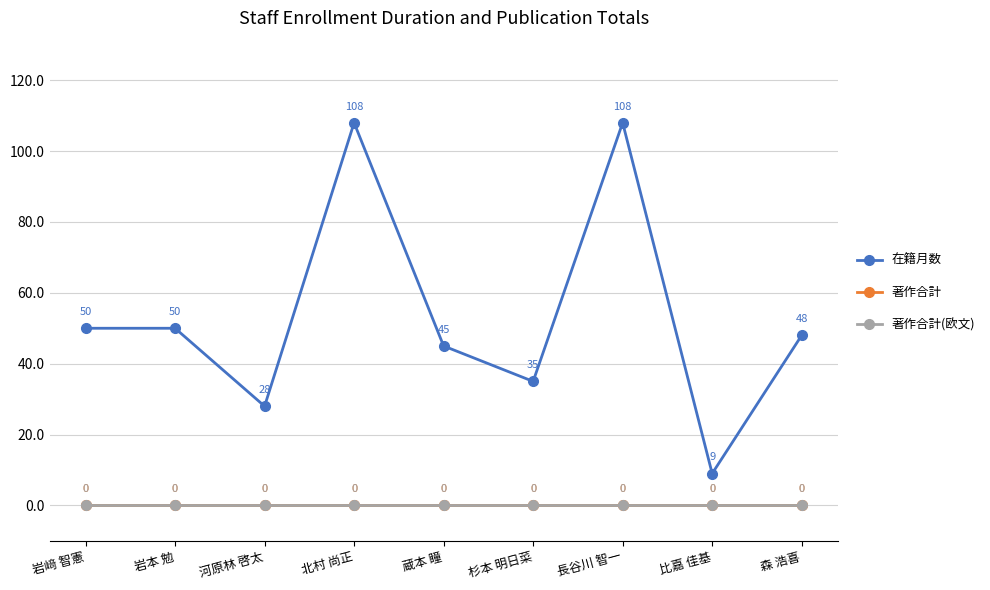

The 在籍月数 series shows 15 at 森 浩喜. True or false?

False